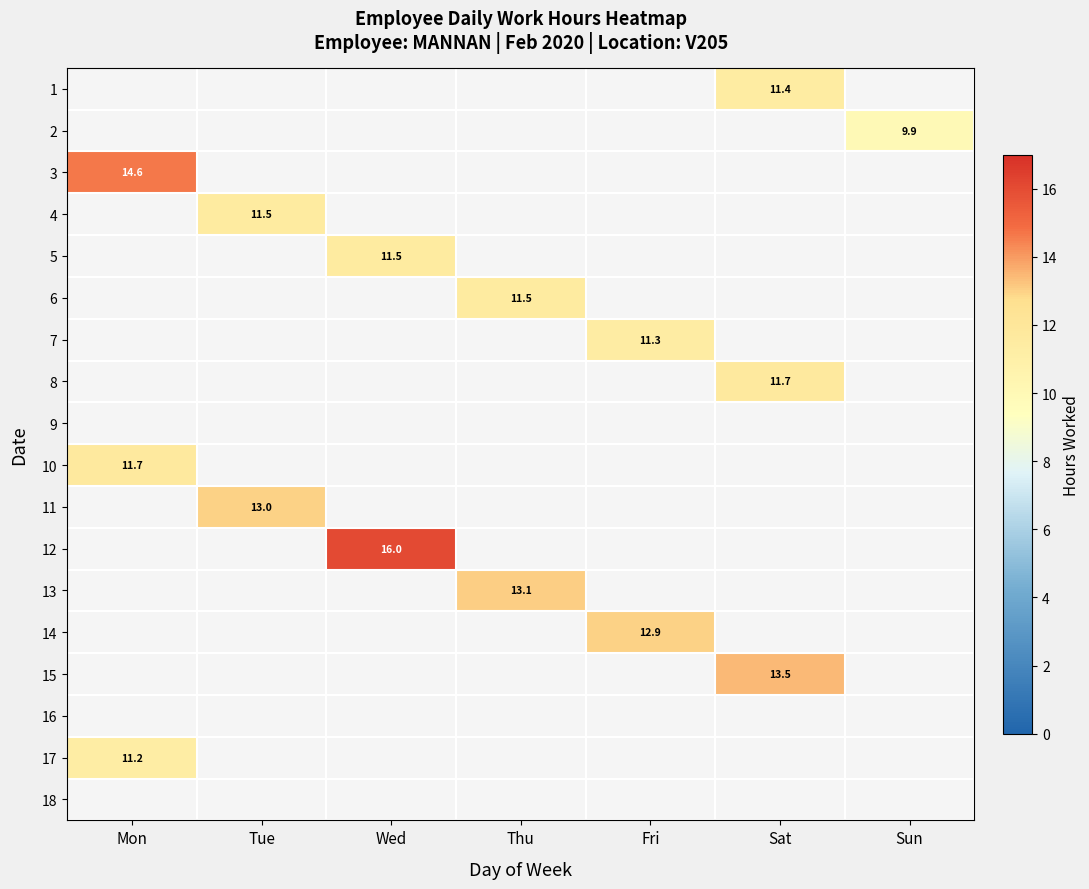

How many data points in 6 are above 11?

1